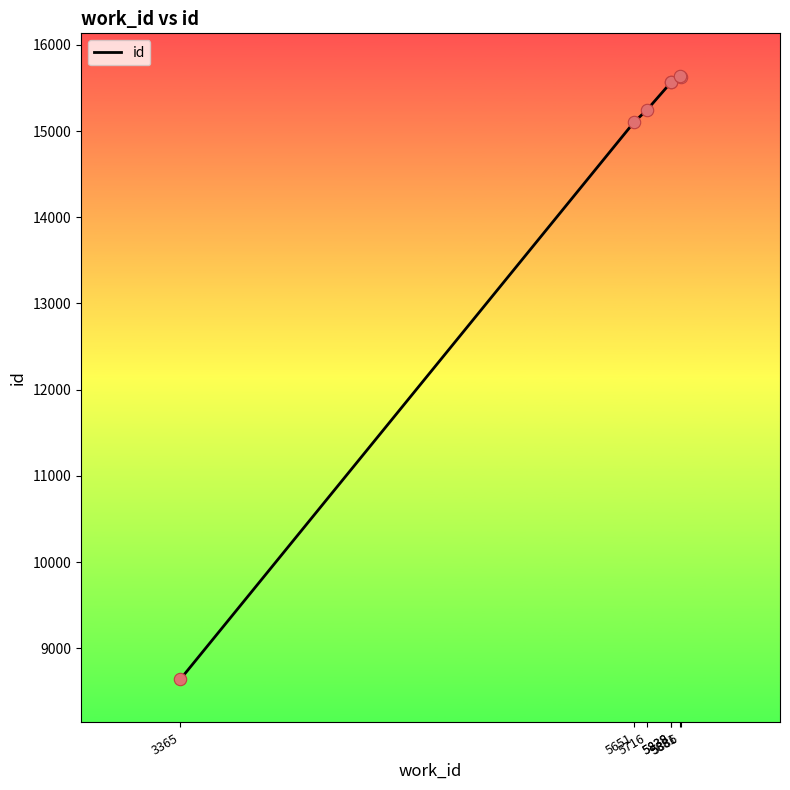

What is the change in value from 3365 to 5838?

+6928